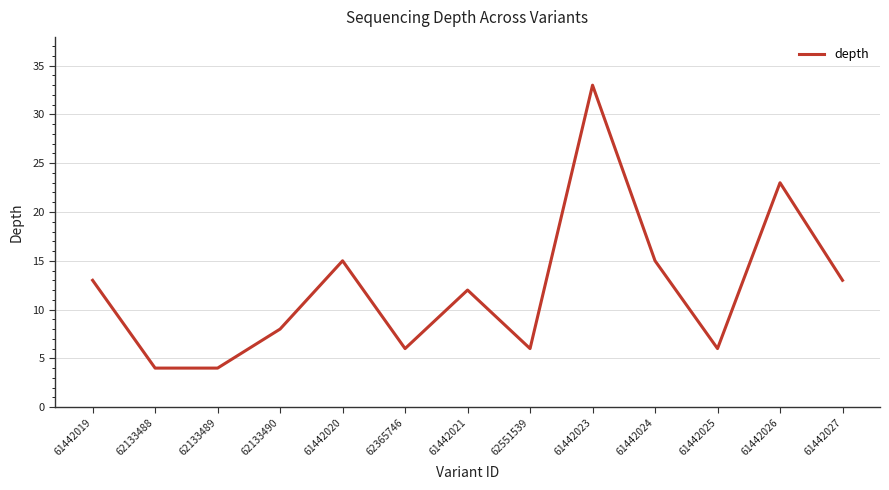

Approximately how many times larger is the value at 62365746 compared to 62133488?

1.5